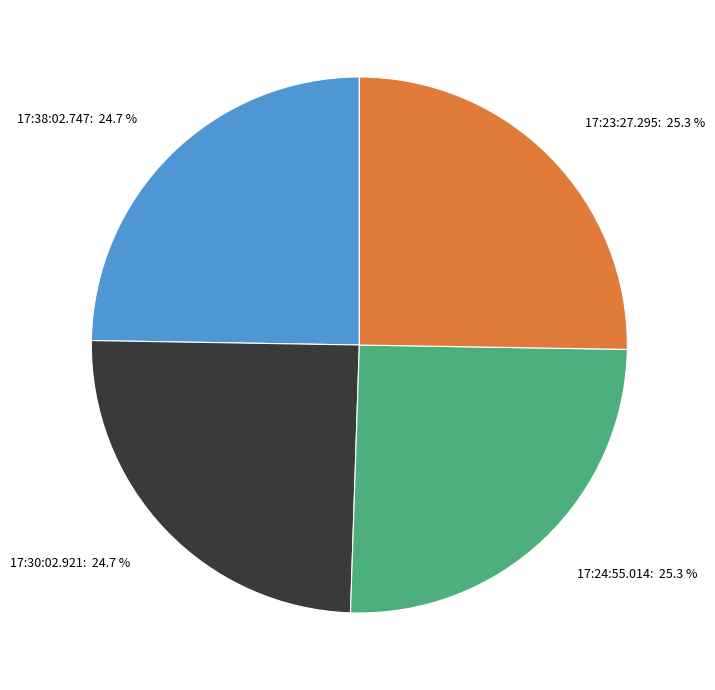

To the nearest percent, what portion does 17:30:02.921 represent?

25%